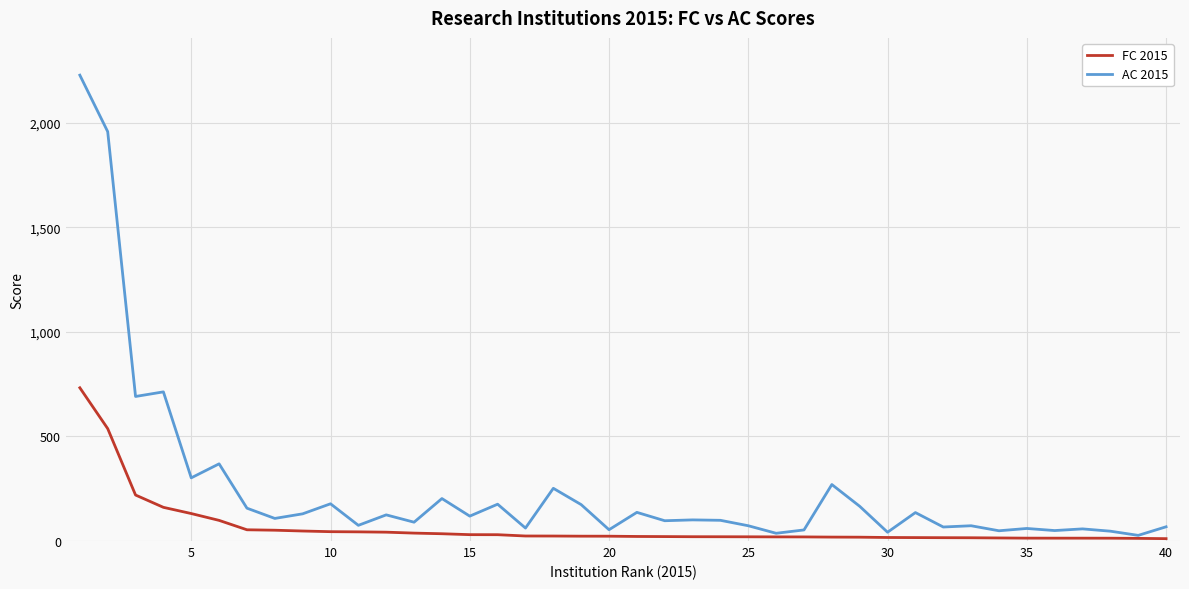

List the series in order of their peak value, lowest first.

FC 2015, AC 2015